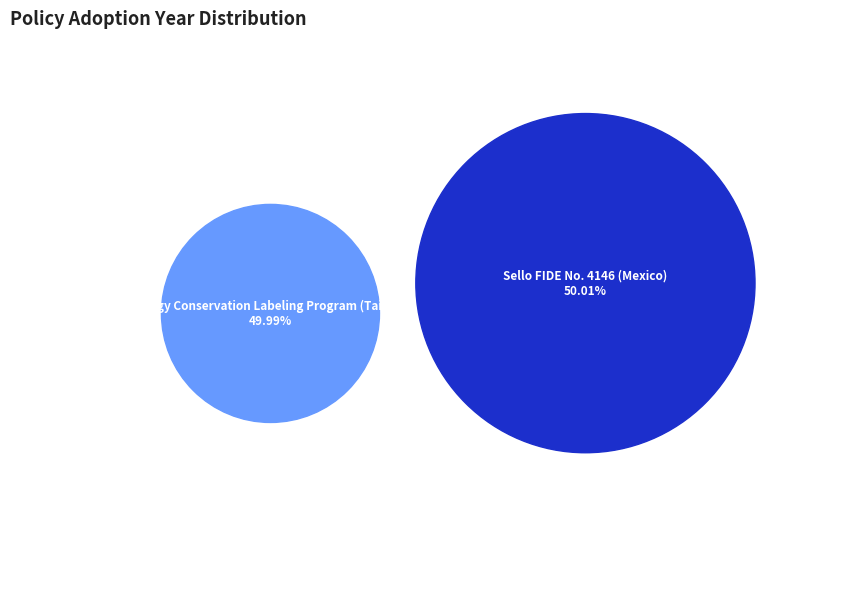

True or false: Sello FIDE No. 4146 (Mexico) accounts for 50% of the total.

True